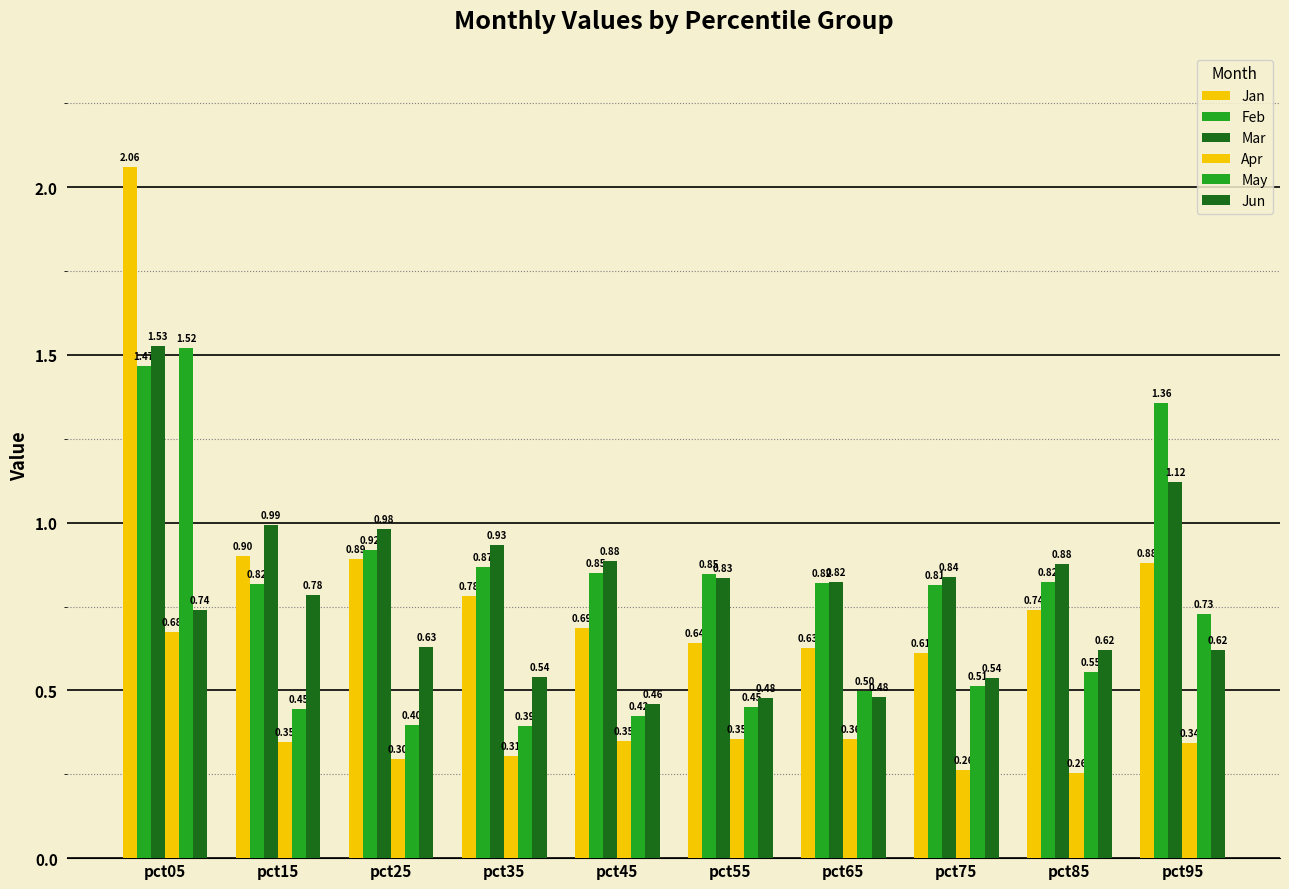

List the labels in order of Mar value, largest first.

pct05, pct95, pct15, pct25, pct35, pct45, pct85, pct75, pct55, pct65